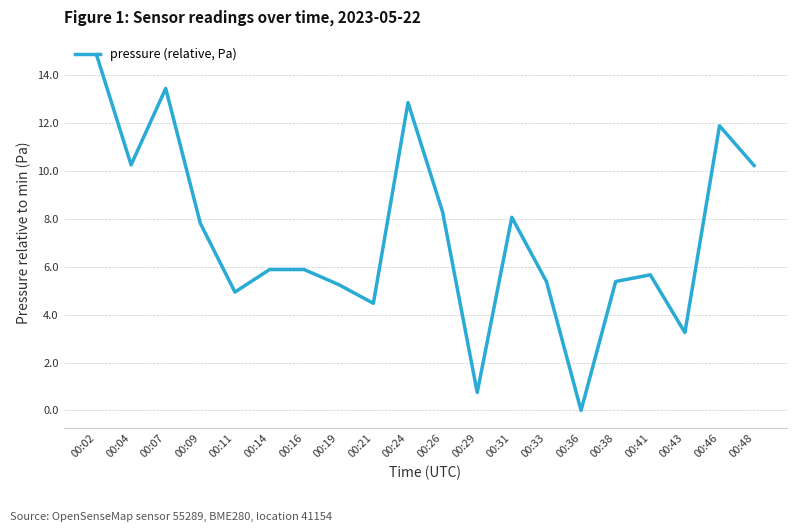

Which has a higher value, 00:41 or 00:48?

00:48